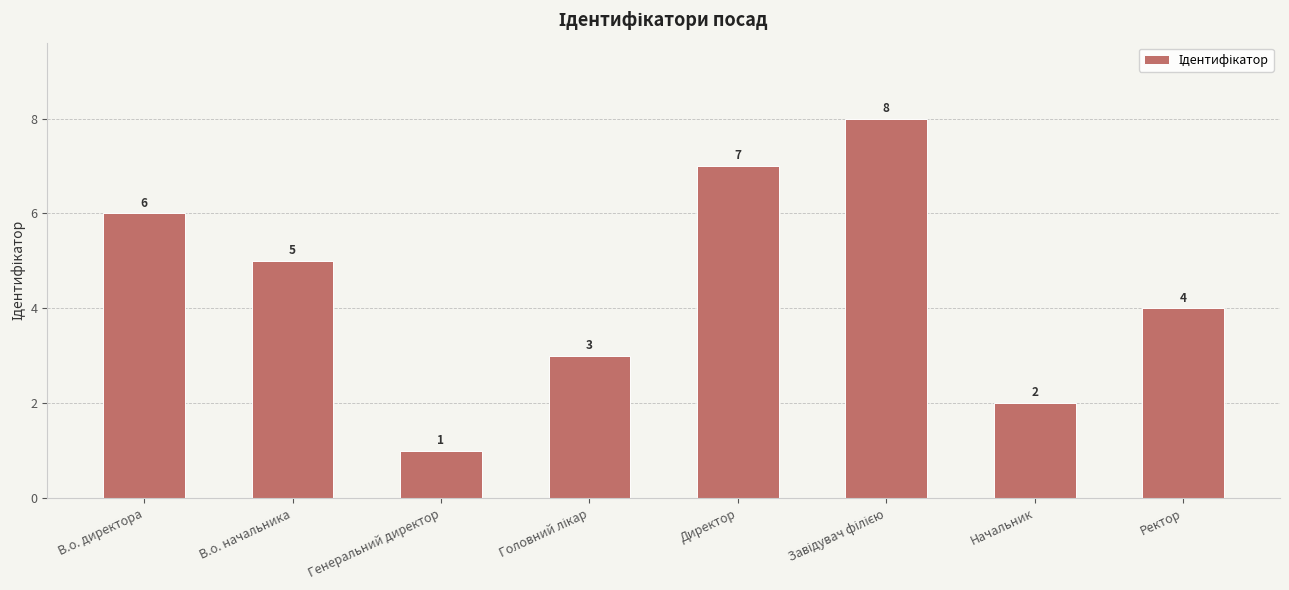

What is the change in value from Генеральний директор to Директор?

+6